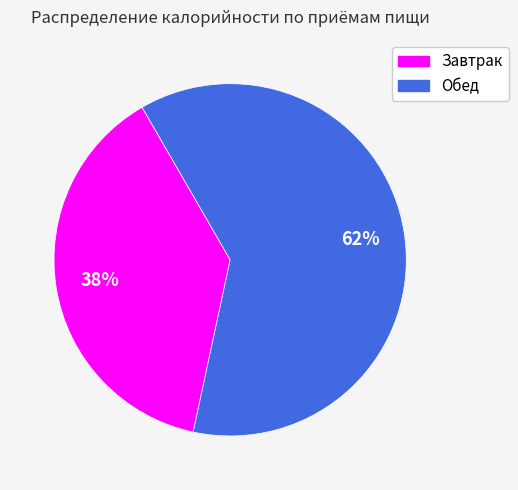

What is the majority slice?

Обед